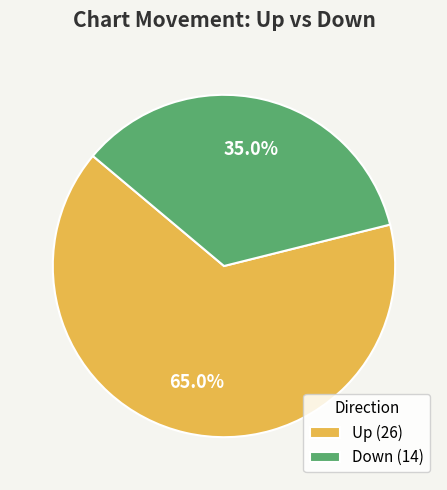

What is the smallest slice in the pie chart?

Down